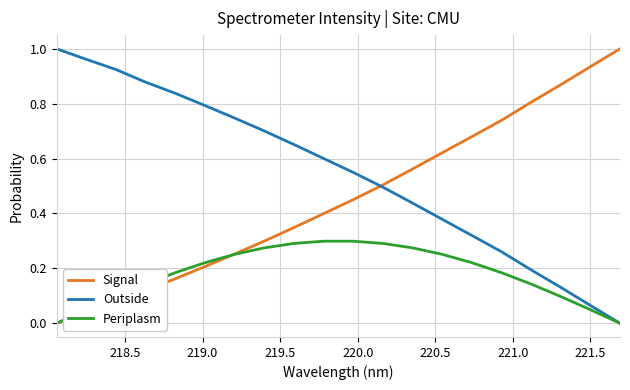

Which series has the largest total across all categories?

Outside